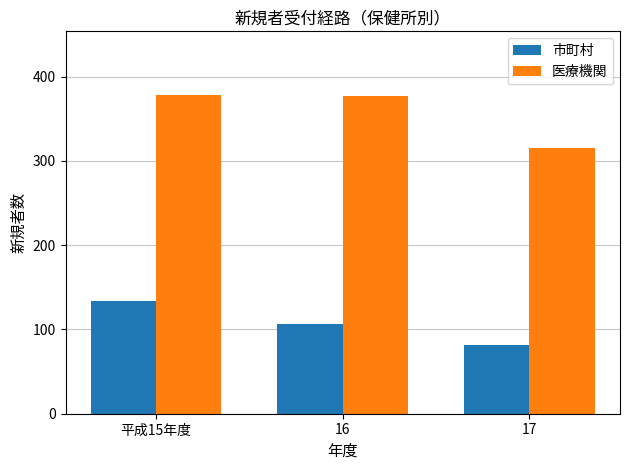

What is the value of the 医療機関 bar at the 1st from the left?

378